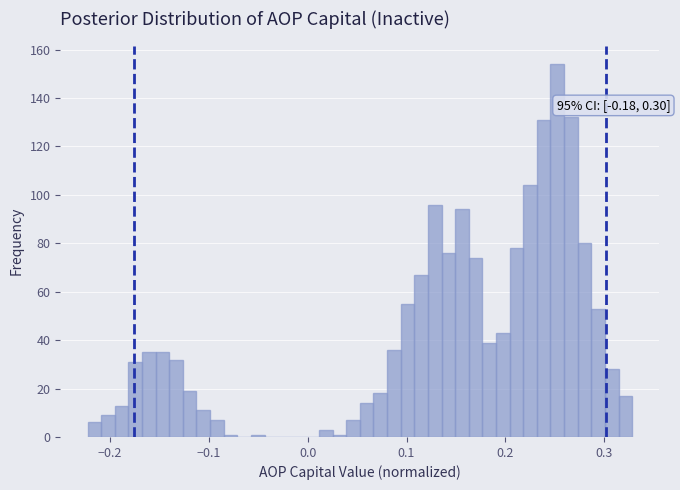

Around what value on the x-axis is the tallest bar? Give the approximate position of its centre, as read against the axis.

0.25